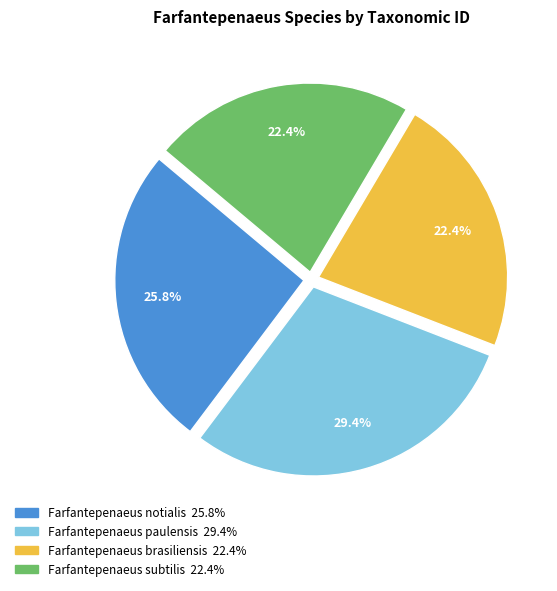

What percentage do Farfantepenaeus subtilis and Farfantepenaeus paulensis together represent?

51.8%